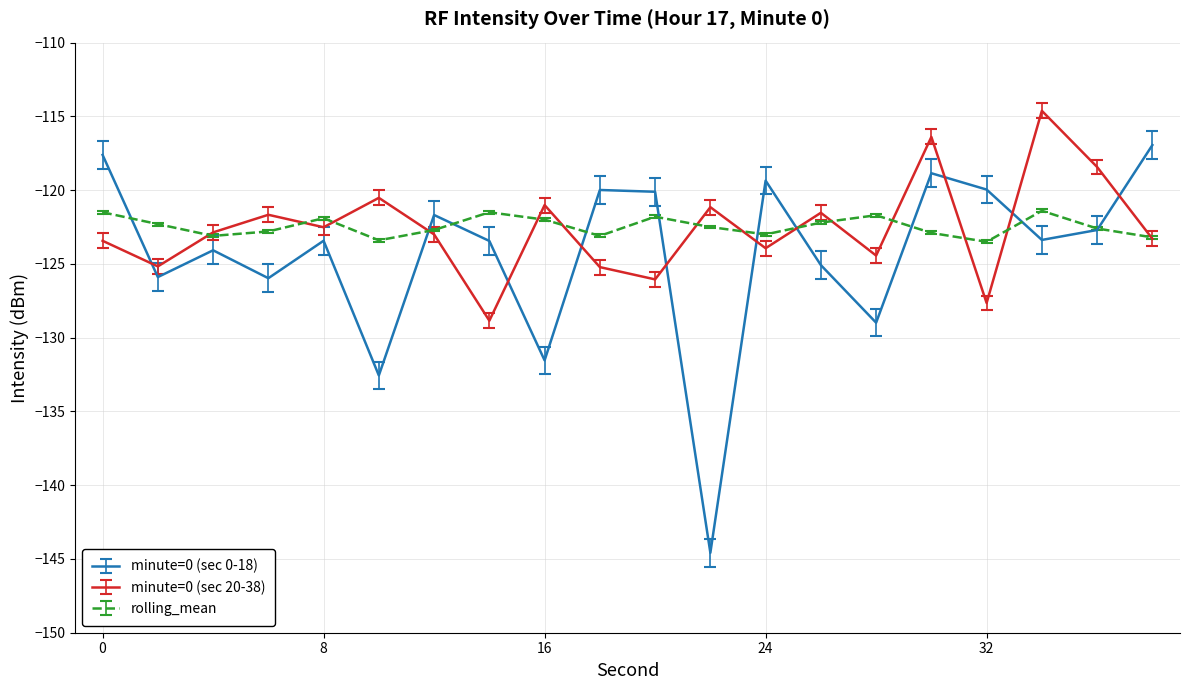

True or false: minute=0 (sec 20-38) and minute=0 (sec 0-18) cross at least once.

True